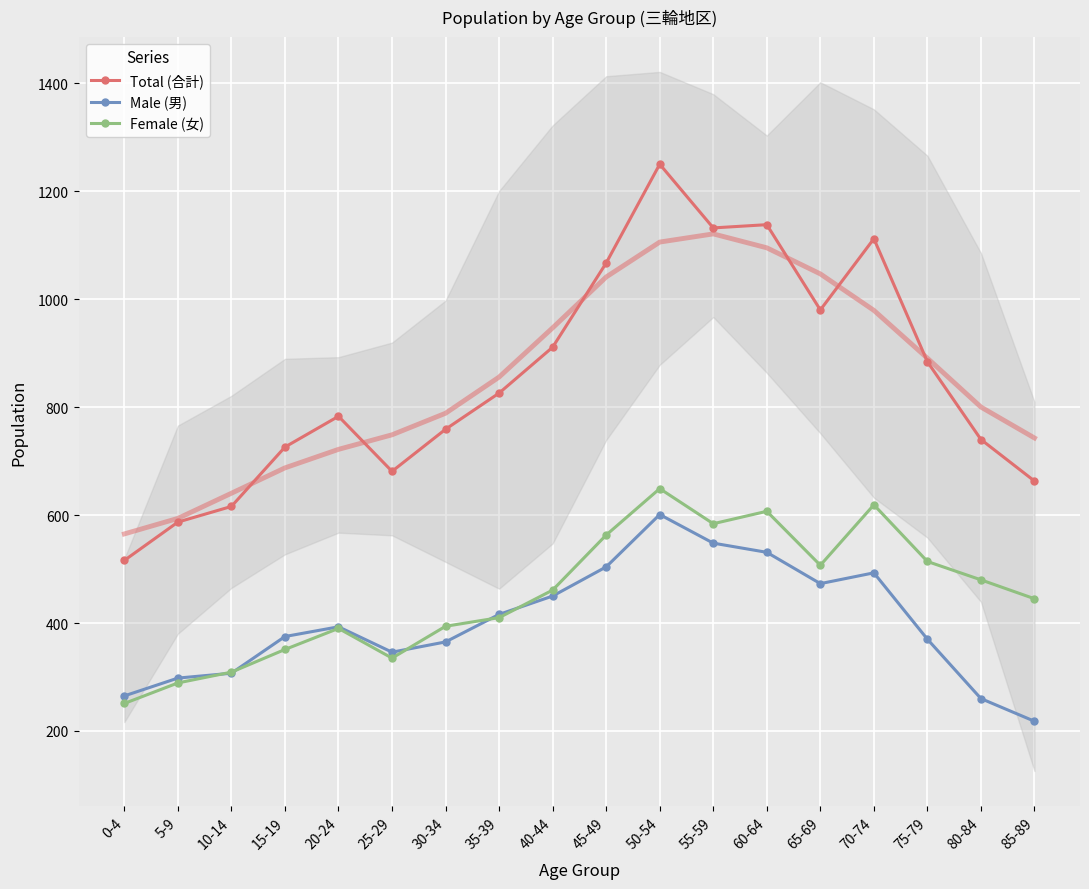

Which series has the largest total across all categories?

Total (合計)